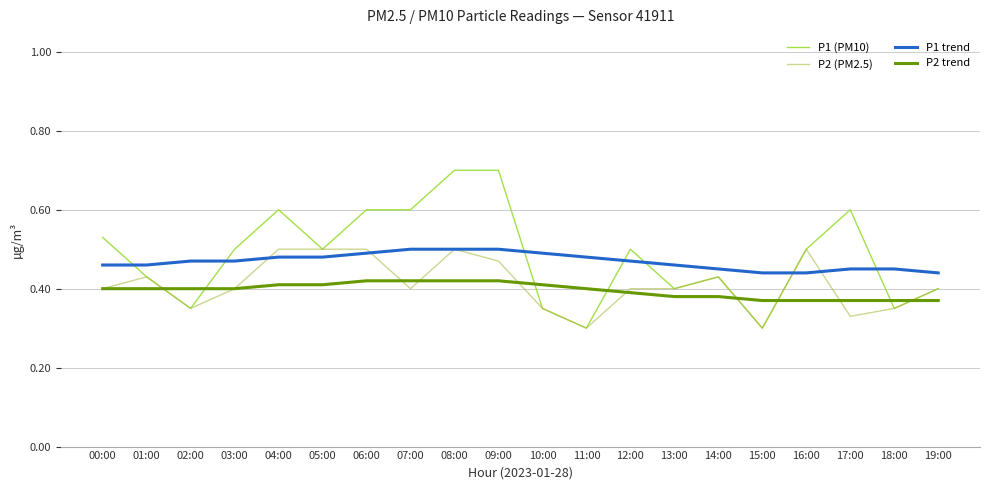

Is the value of P1 (PM10) at 06:00 greater than the value of P2 (PM2.5) at 00:00?

Yes